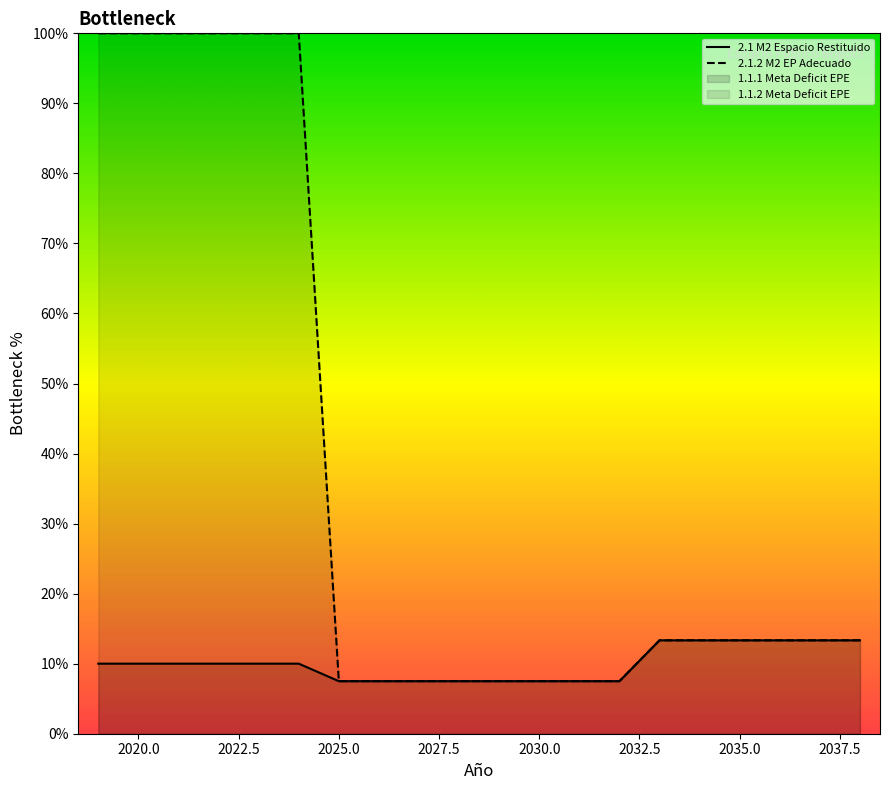

At 2030.0, list the series in order from smallest to largest.

2.1 M2 Espacio Restituido, 2.1.2 M2 EP Adecuado